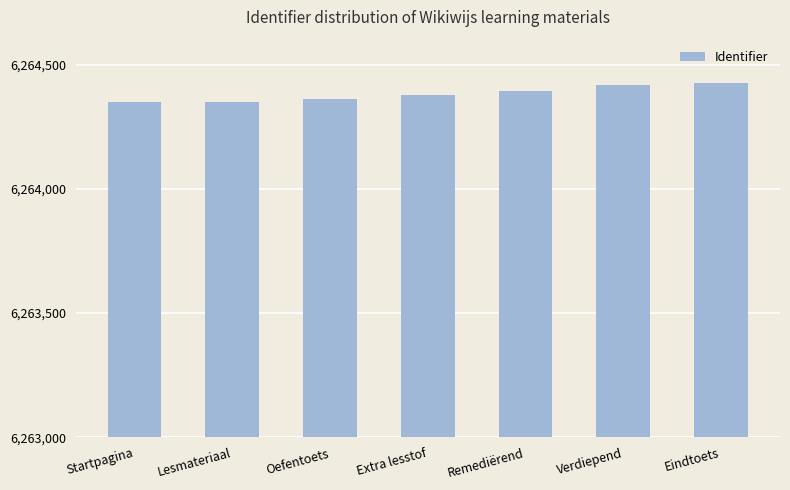

What is the sum of the values at Extra lesstof and Lesmateriaal?

12528730